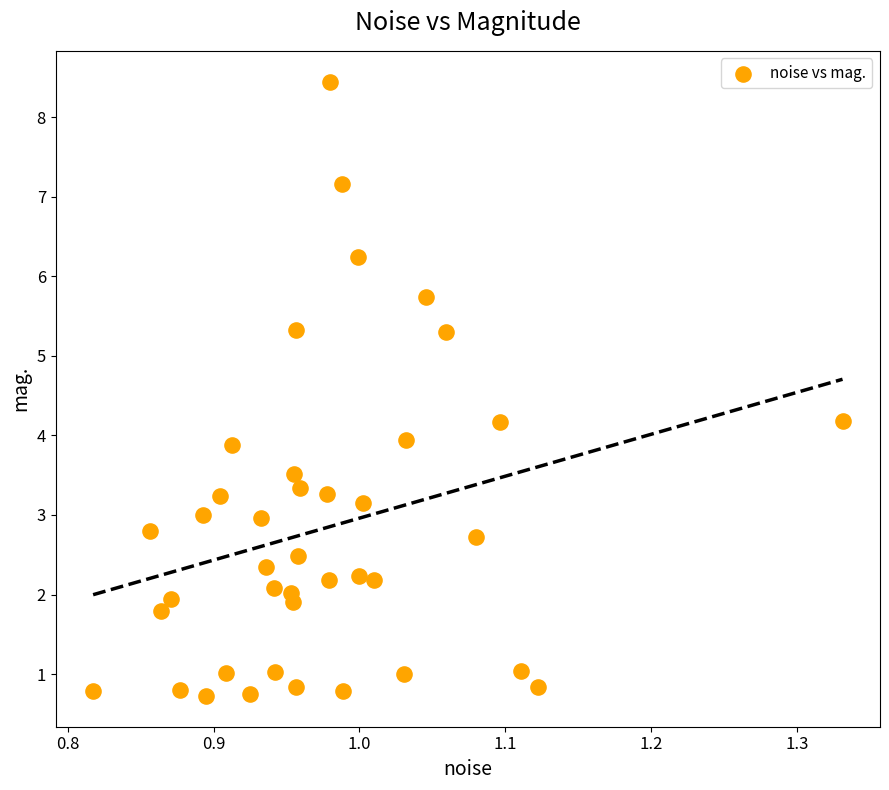

What is the range of X values (max minus min)?

0.5